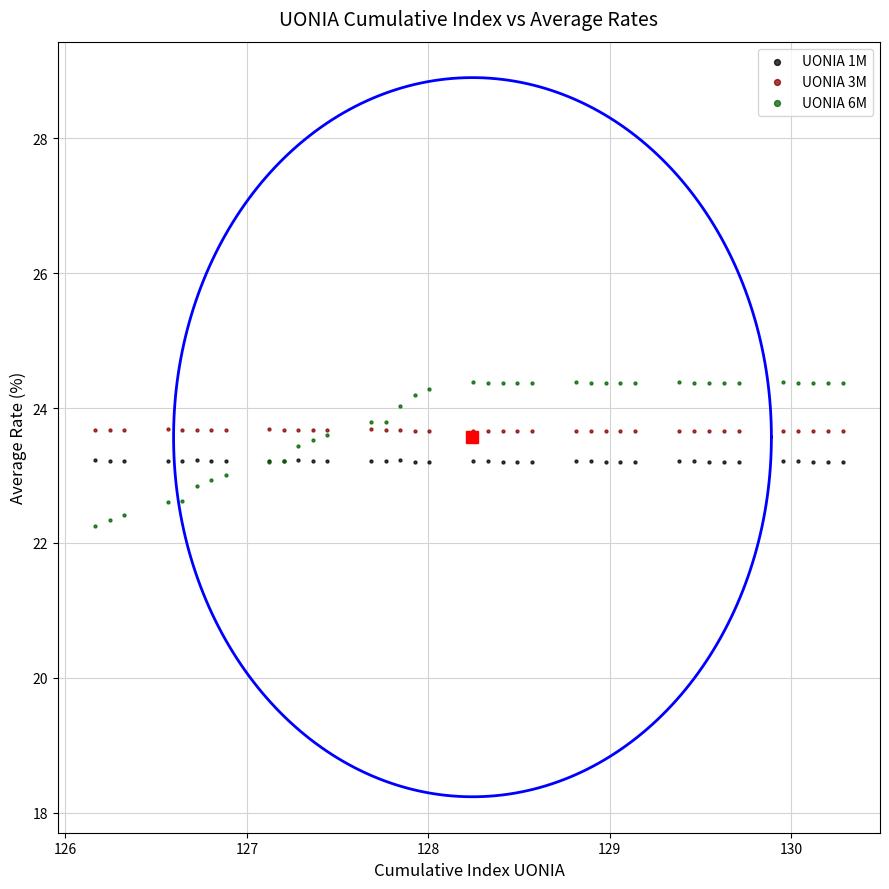

Which series has the largest Y range (max minus min)?

UONIA 6M